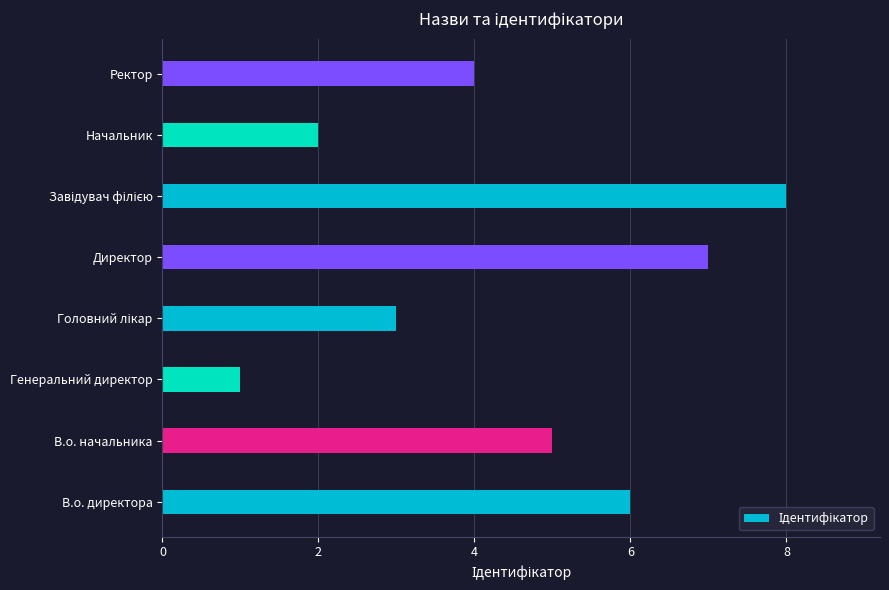

What is the difference between the maximum and minimum values?

7